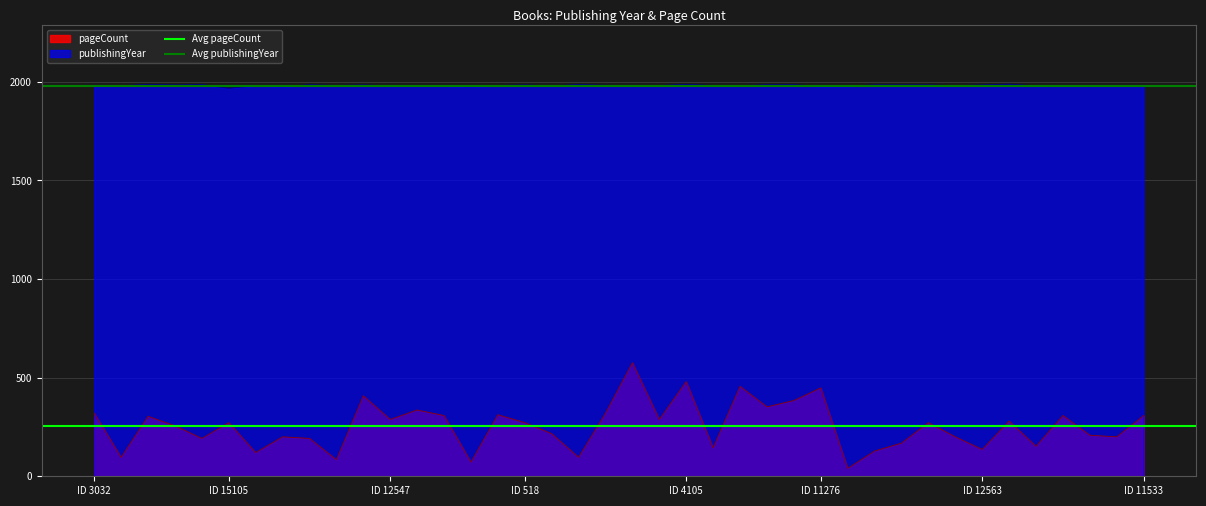

Is it true that Avg publishingYear equals 3542.1 at ID 3032?

False